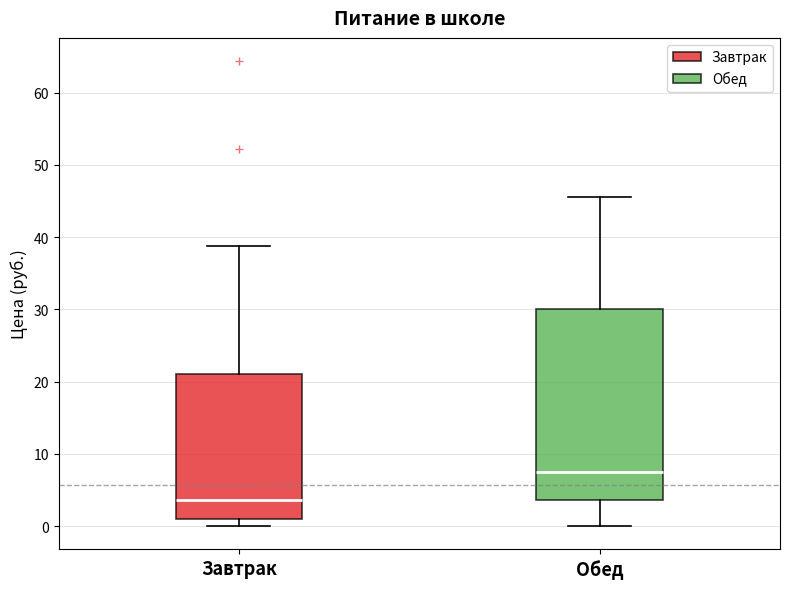

Reading left to right, transcribe this box plot: for each box, give where its median line is, the range the box spans, and where its two whiskers end, as read against the y-axis. The values are not printed on the chart, so give them approximately, as read against the axis.

Завтрак: median 4, box 1 to 21, whiskers 0 to 39
Обед: median 8, box 4 to 30, whiskers 0 to 46